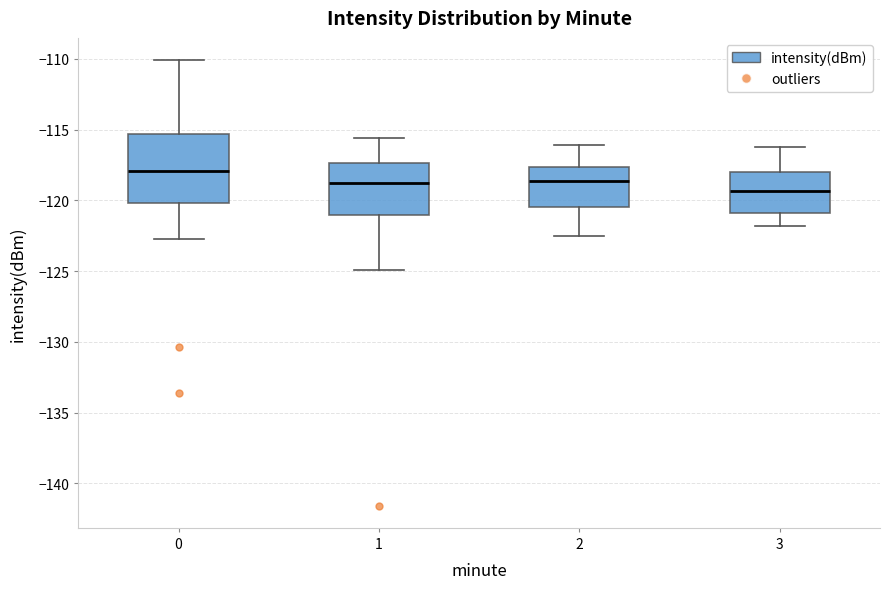

Reading left to right, read every box against the y-axis: the position of its median line, the range the box covers, and the ends of its whiskers. The values are not printed on the chart, so give them approximately, as read against the axis.

0: median -118.0, box -120.0 to -115.5, whiskers -123.0 to -110.0
1: median -119.0, box -121.0 to -117.5, whiskers -125.0 to -115.5
2: median -118.5, box -120.5 to -117.5, whiskers -122.5 to -116.0
3: median -119.5, box -121.0 to -118.0, whiskers -122.0 to -116.0